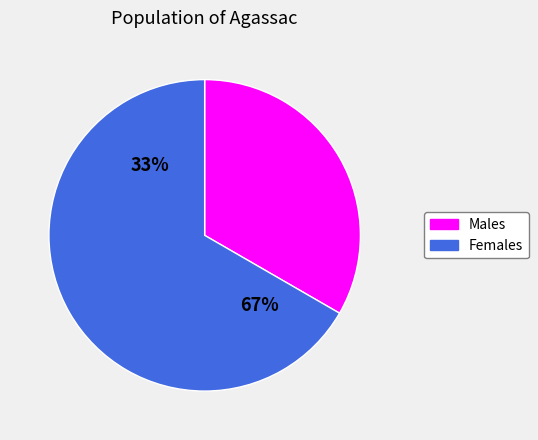

What is the smallest slice in the pie chart?

Чоловіча